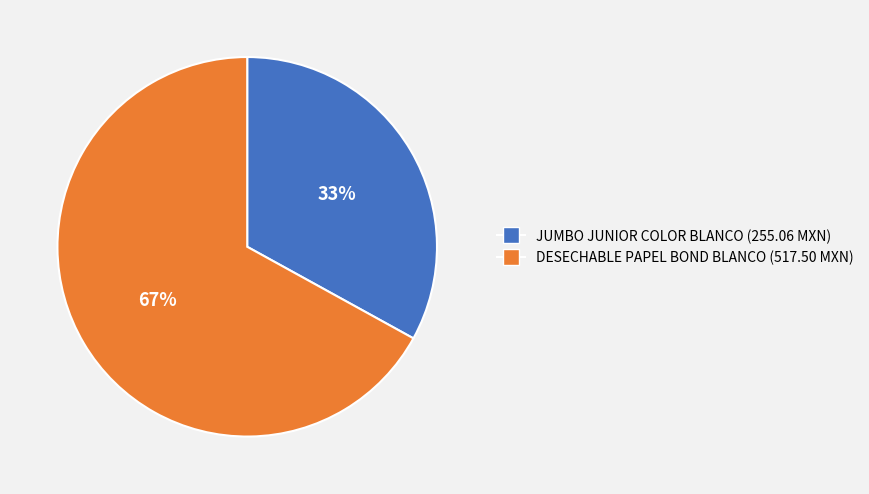

To the nearest percent, what is the difference between the largest and smallest slice percentages?

34%